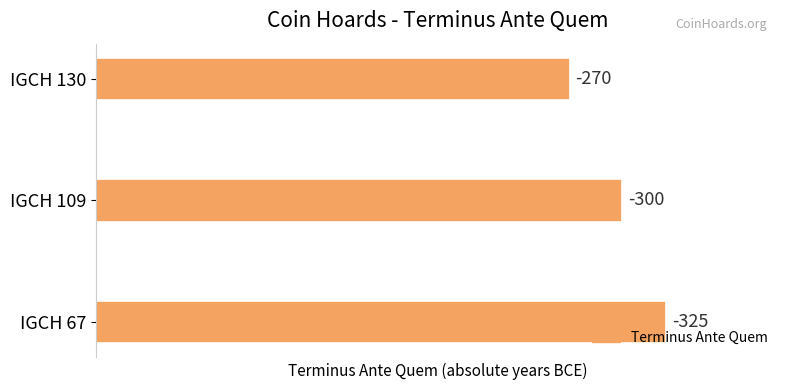

How many bars are there in total?

3